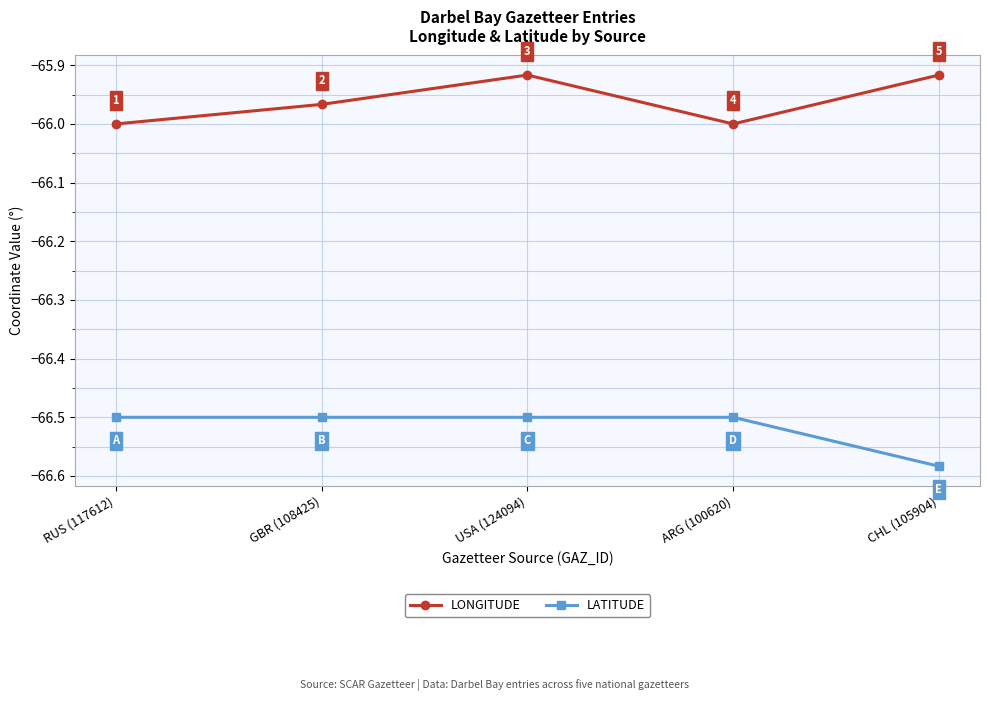

What value does the LATITUDE series have at GBR (108425)?

-66.5